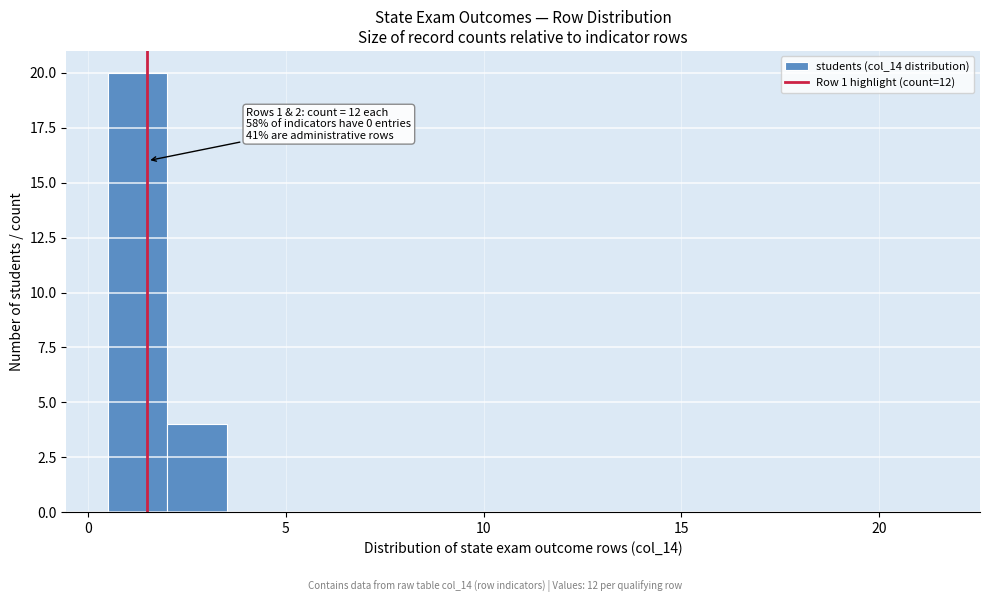

Around what value on the x-axis is the tallest bar? Give the approximate position of its centre, as read against the axis.

1.5